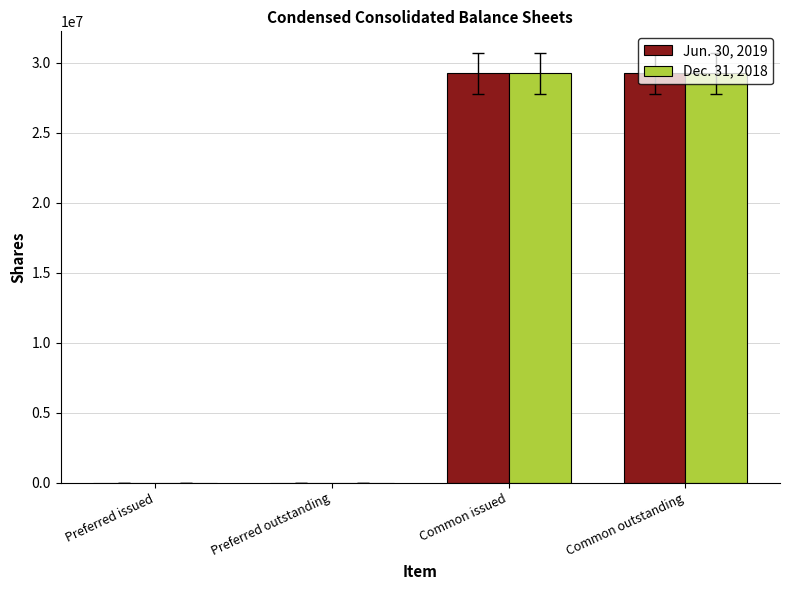

What is the approximate value of Jun. 30, 2019 at Common issued, to the nearest 50?

29253300